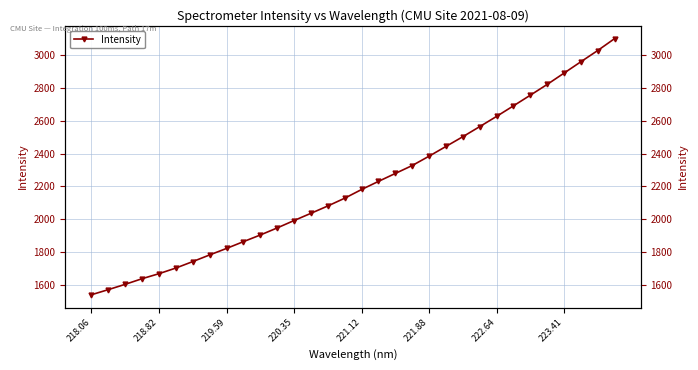

How many lines are shown in the chart?

1